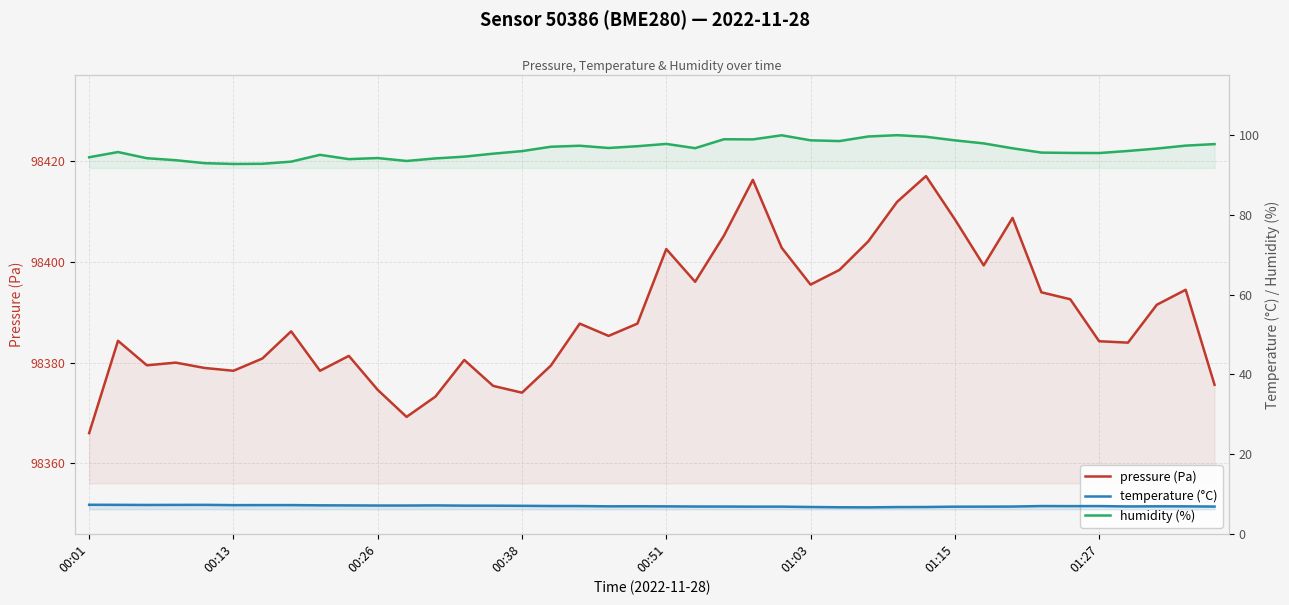

How many interior local valleys does the temperature series have?

6